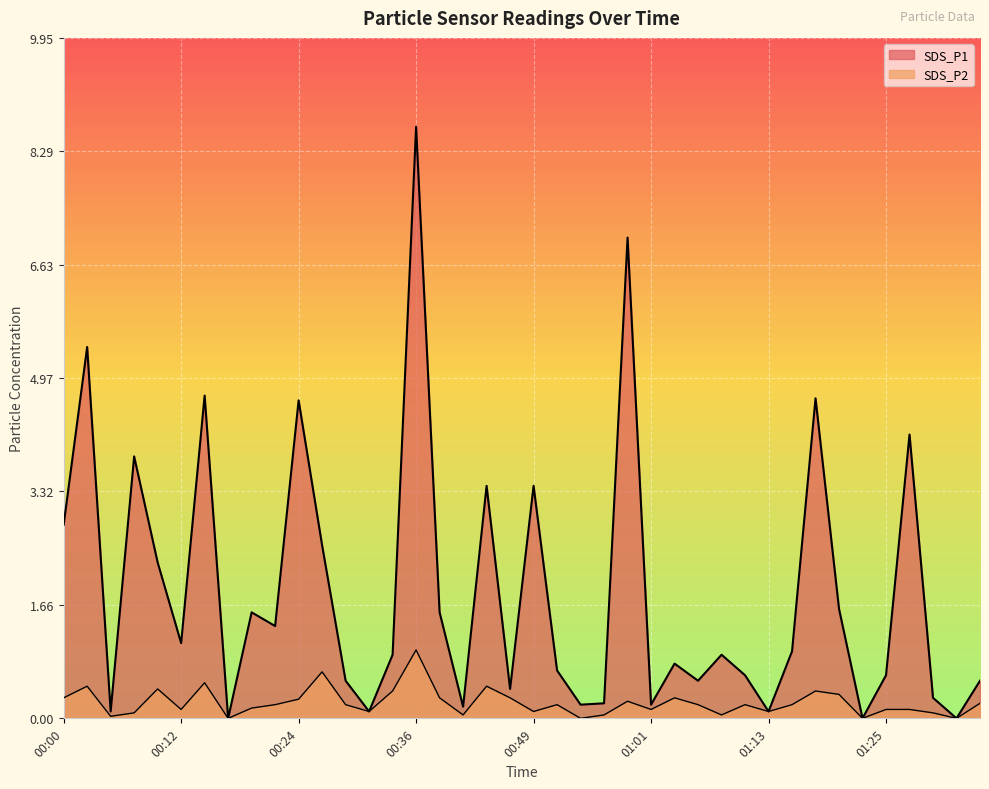

What is the value of the SDS_P1 point at the 4th from the left?

3.8